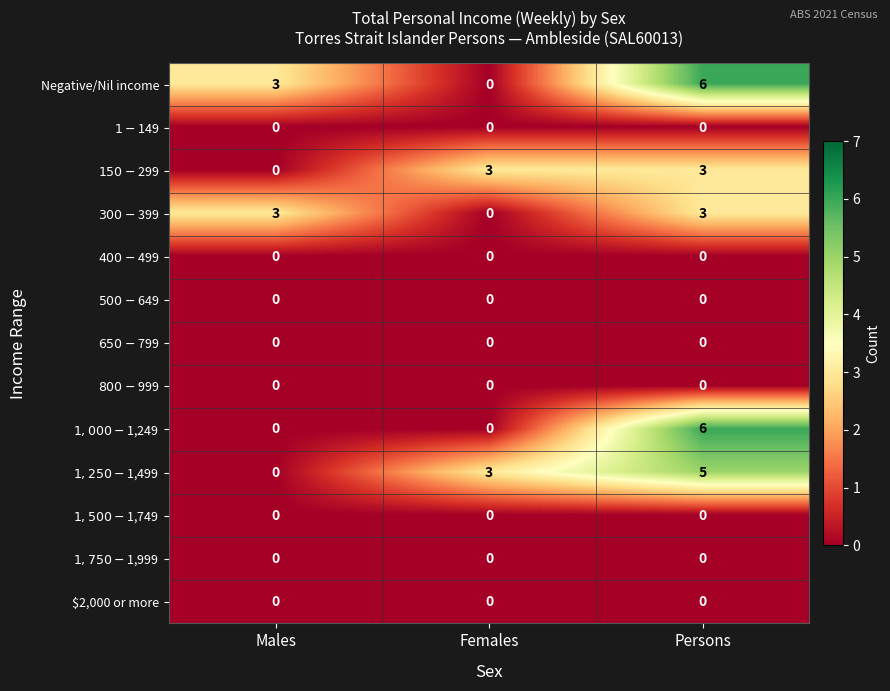

How many categories are shown in the chart?

3